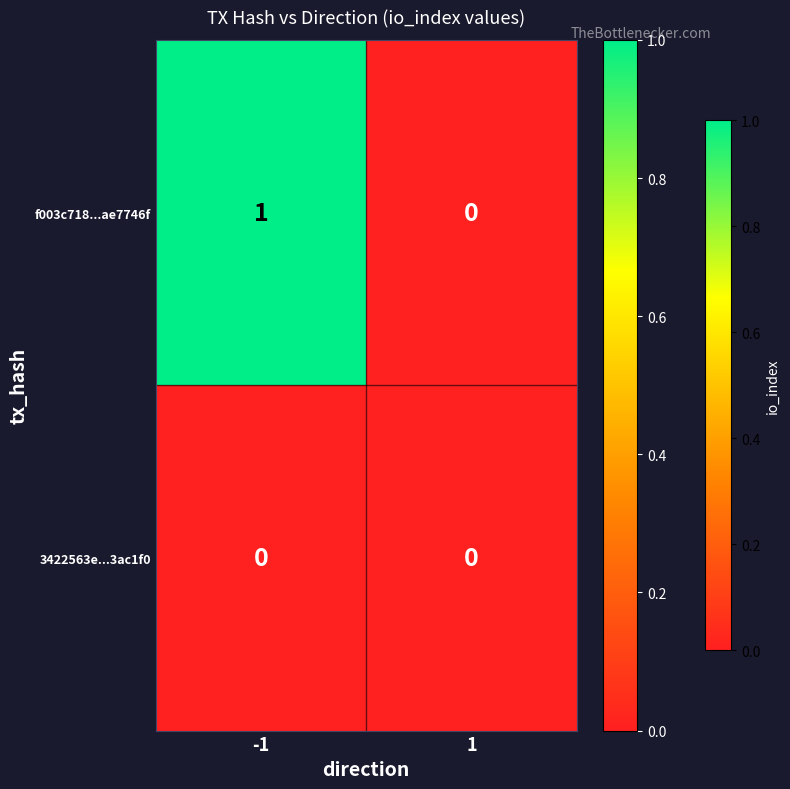

Reading right to left, what are all the values shown in this chart?

f003c718...ae7746f: 1=0	-1=1
3422563e...3ac1f0: 1=0	-1=0